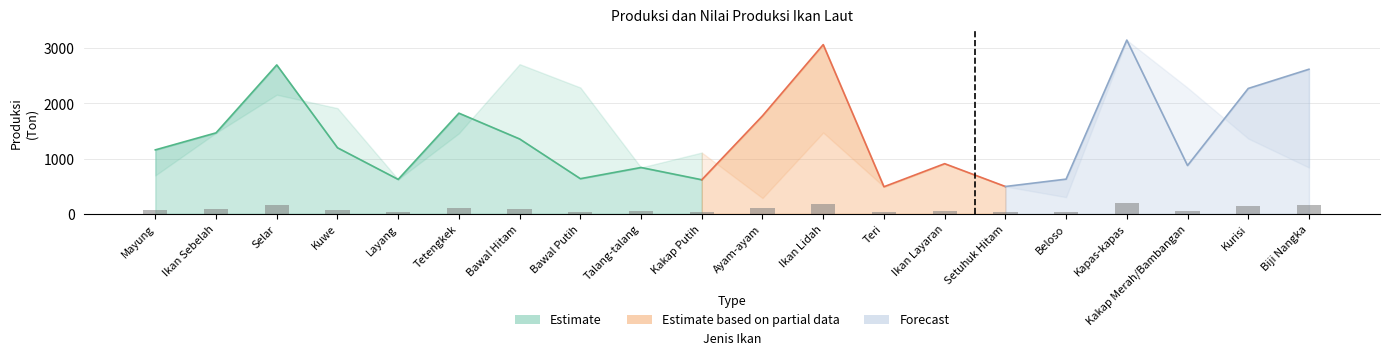

What is the label of the 2nd bar from the left?

Ikan Sebelah